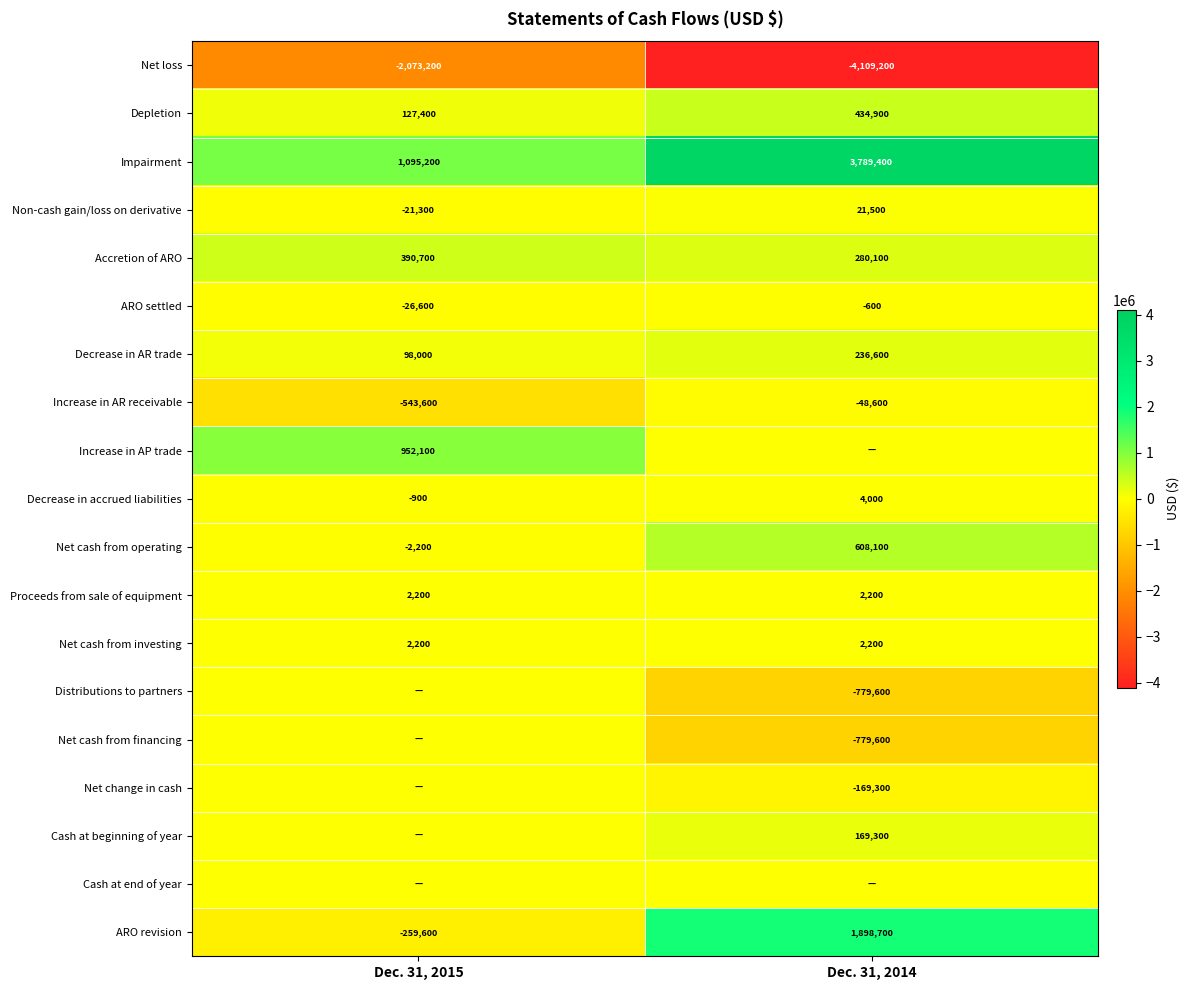

What is the difference between the highest and lowest values at Dec. 31, 2014?

7898600